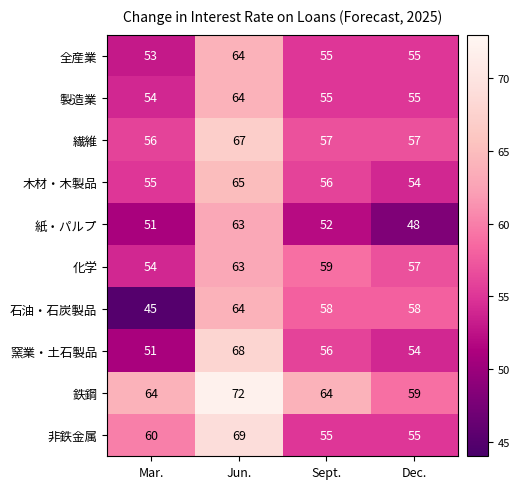

True or false: 鉄鋼 has a value of 26 at Mar..

False